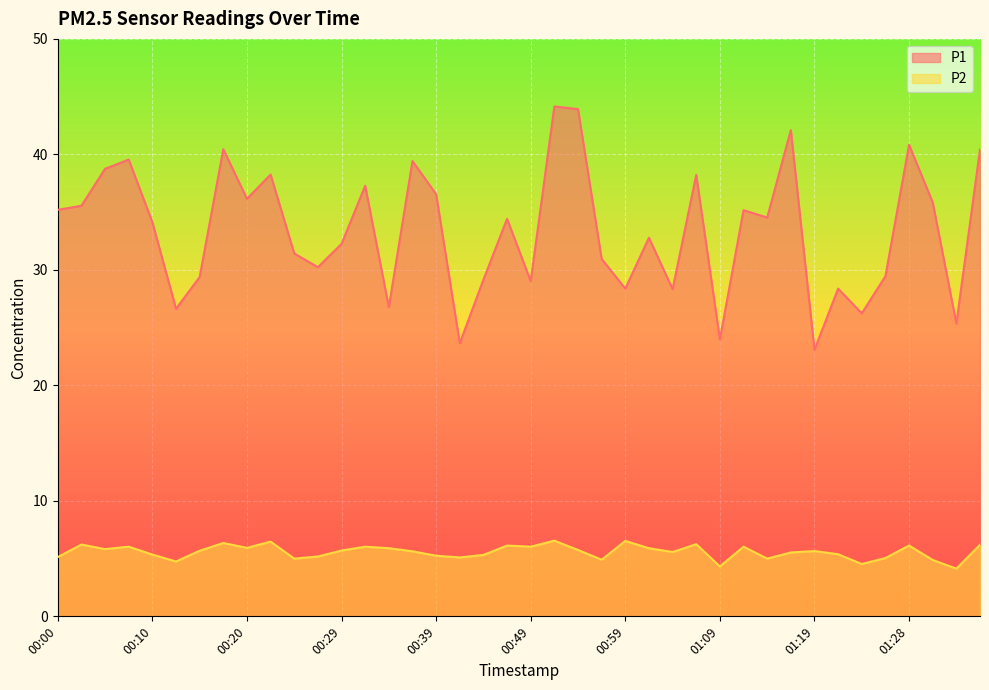

What is the difference between the maximum and minimum values in the P2 series?

2.4